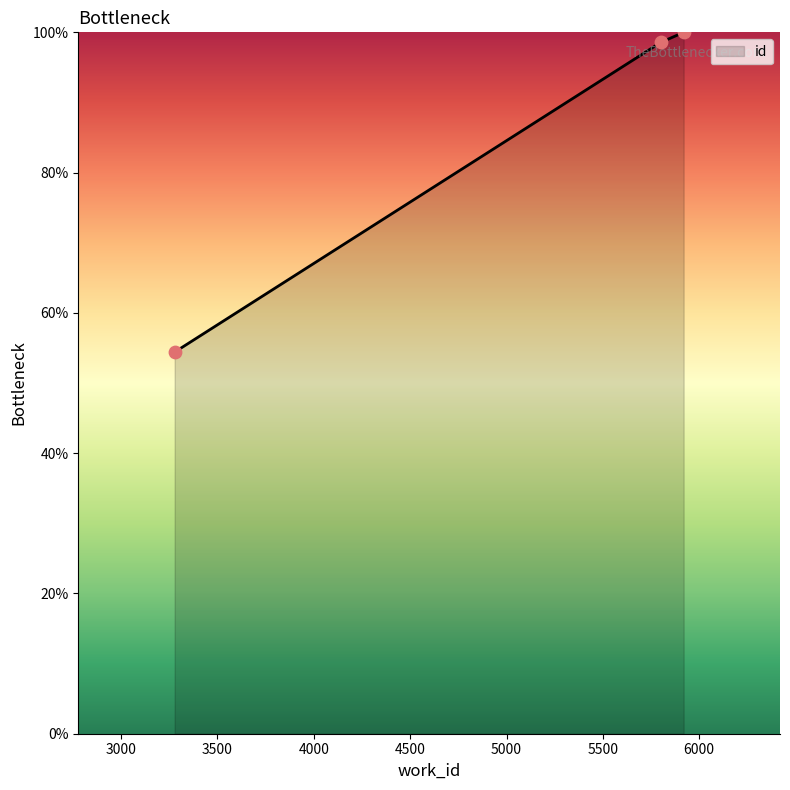

What is the smallest value displayed?

54.4